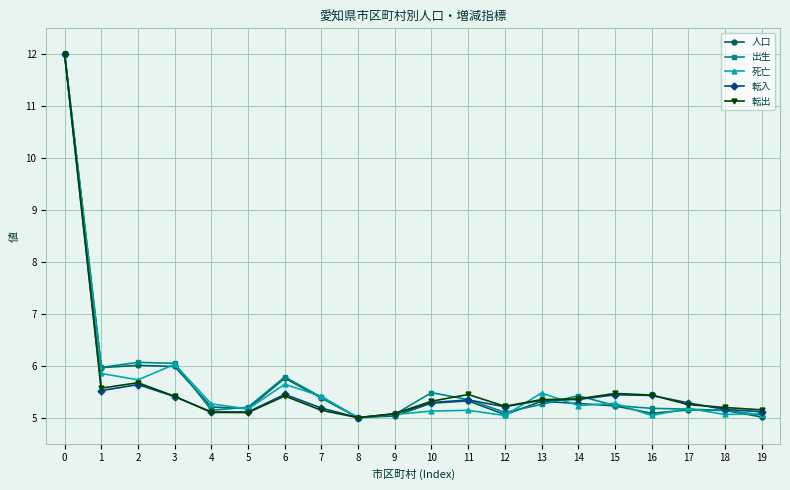

What is the total value across all series at 8?

25.0